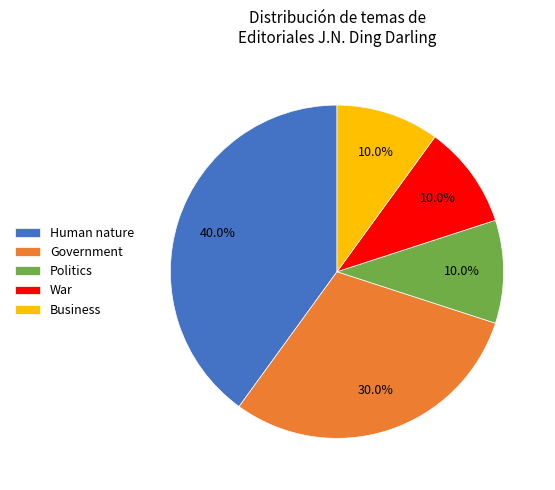

Which has a higher value, War or Human nature?

Human nature